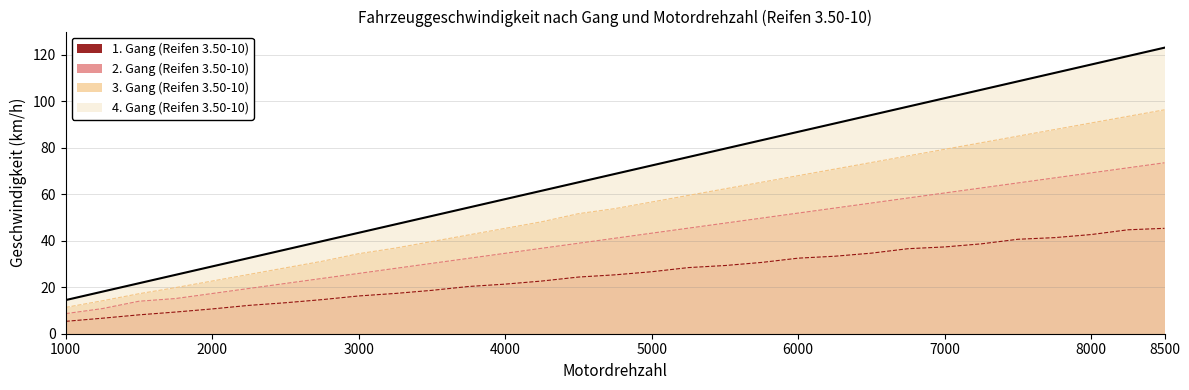

The 3. Gang (Reifen 3.50-10) series shows 92.1 at 5000. True or false?

False